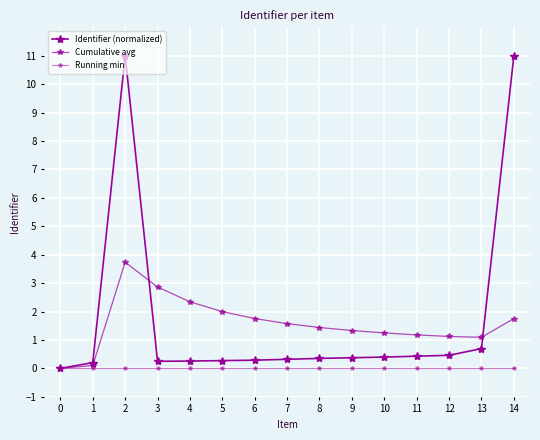

What is the value of the Cumulative avg point at the 15th from the left?

1.8